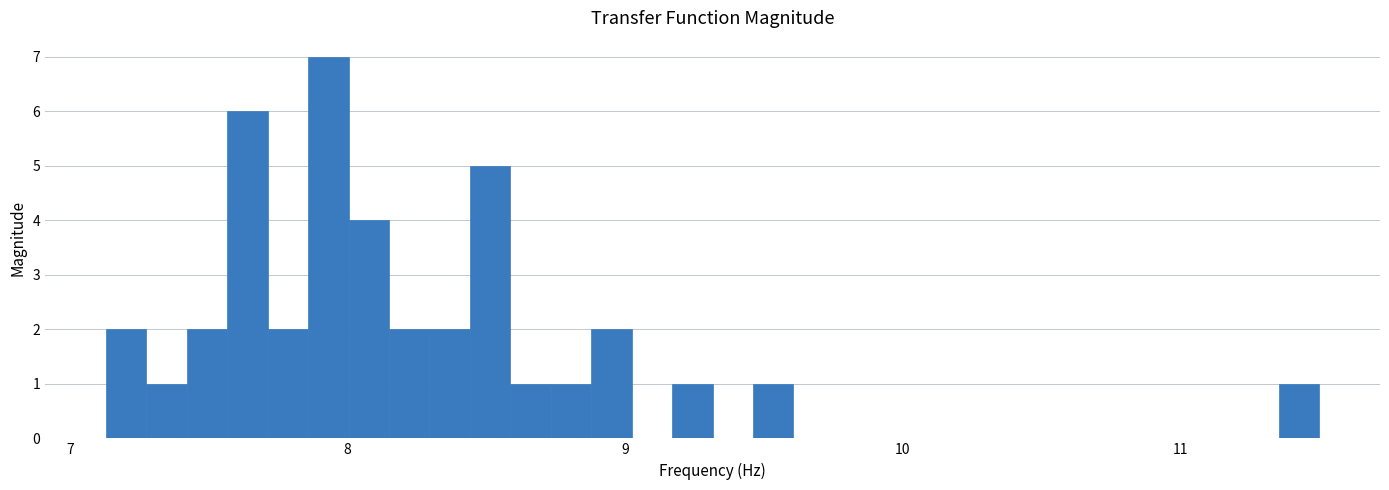

Read against the x-axis, roughly where is the centre of the tallest bar?

7.9